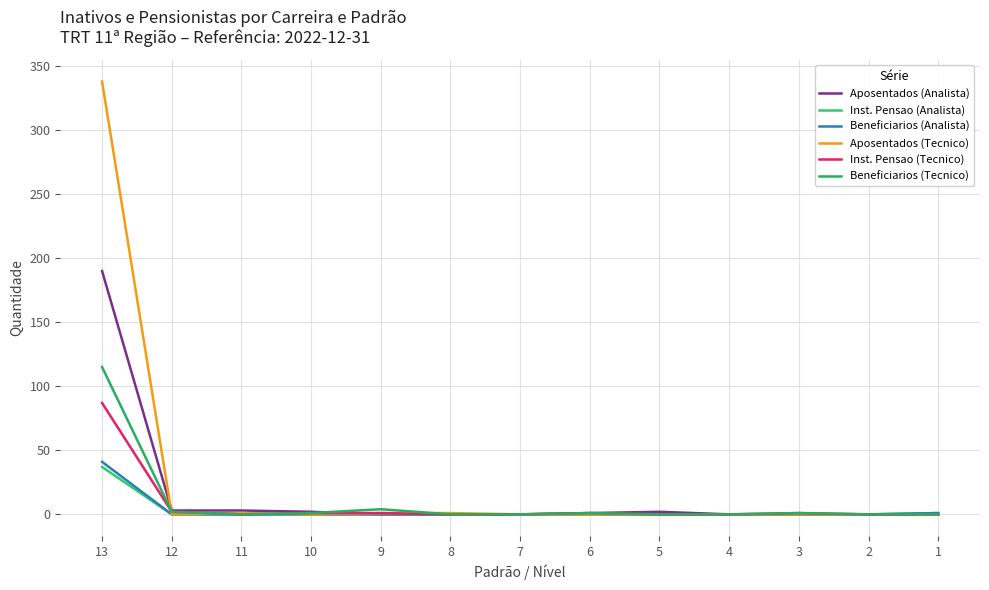

True or false: Inst. Pensao (Tecnico) and Inst. Pensao (Analista) intersect in this chart.

False